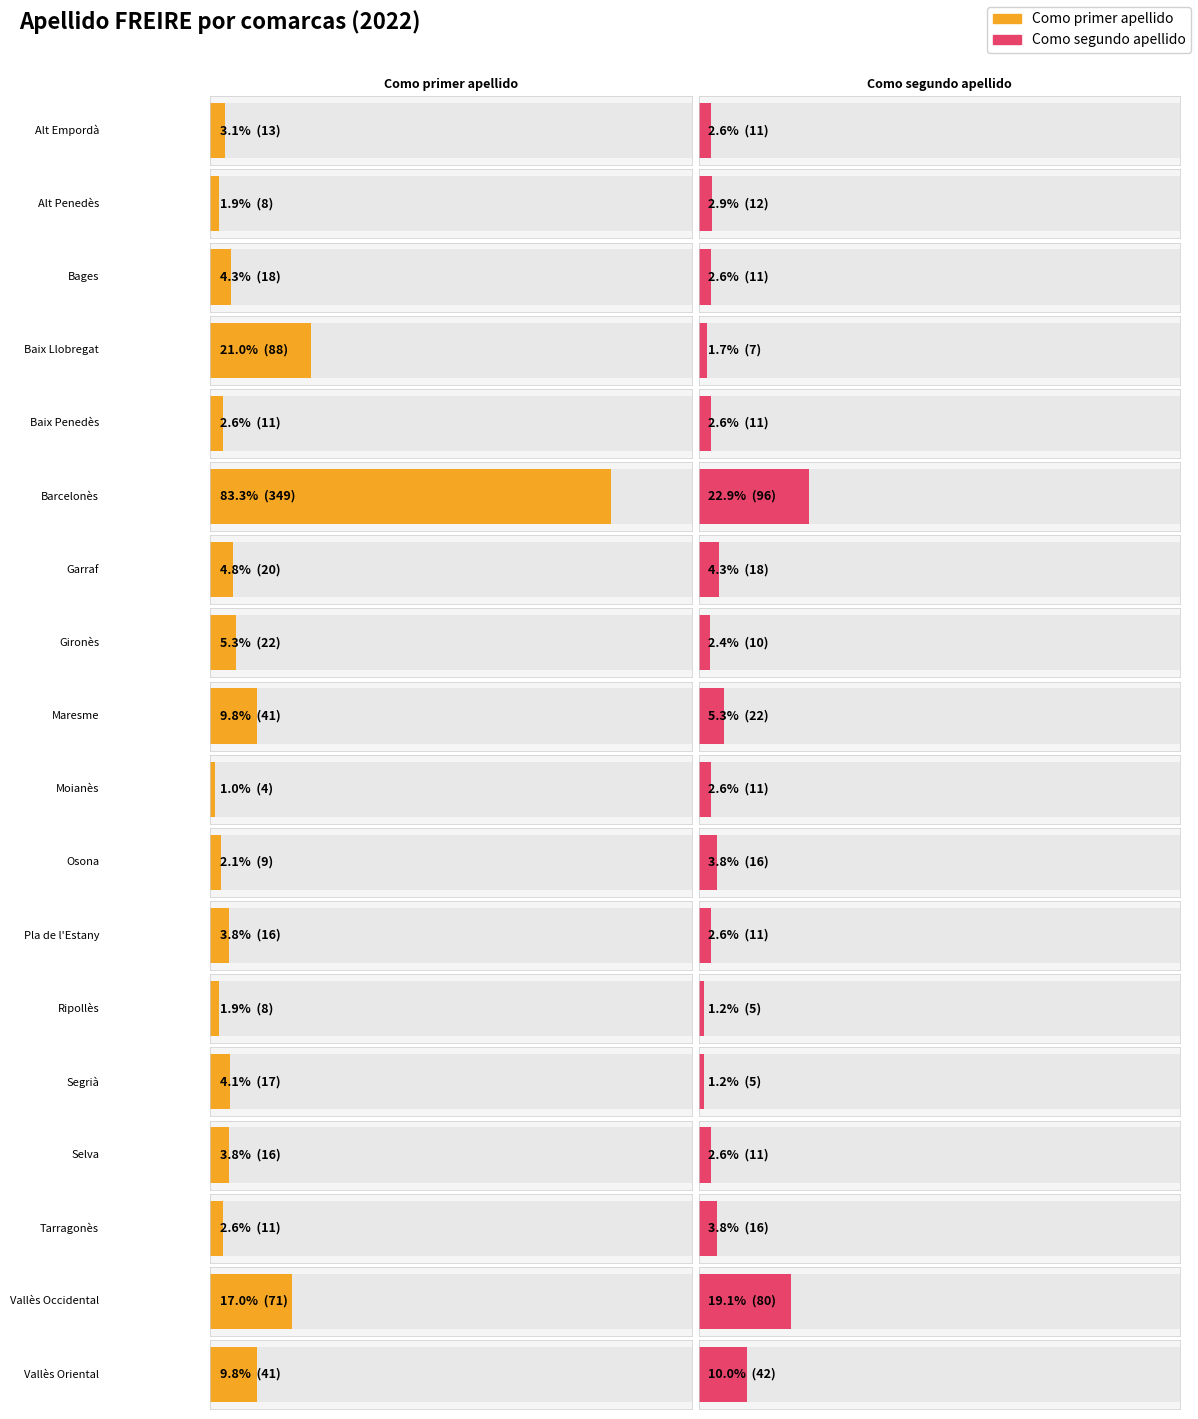

Which series has the largest total across all categories?

Como primer apellido